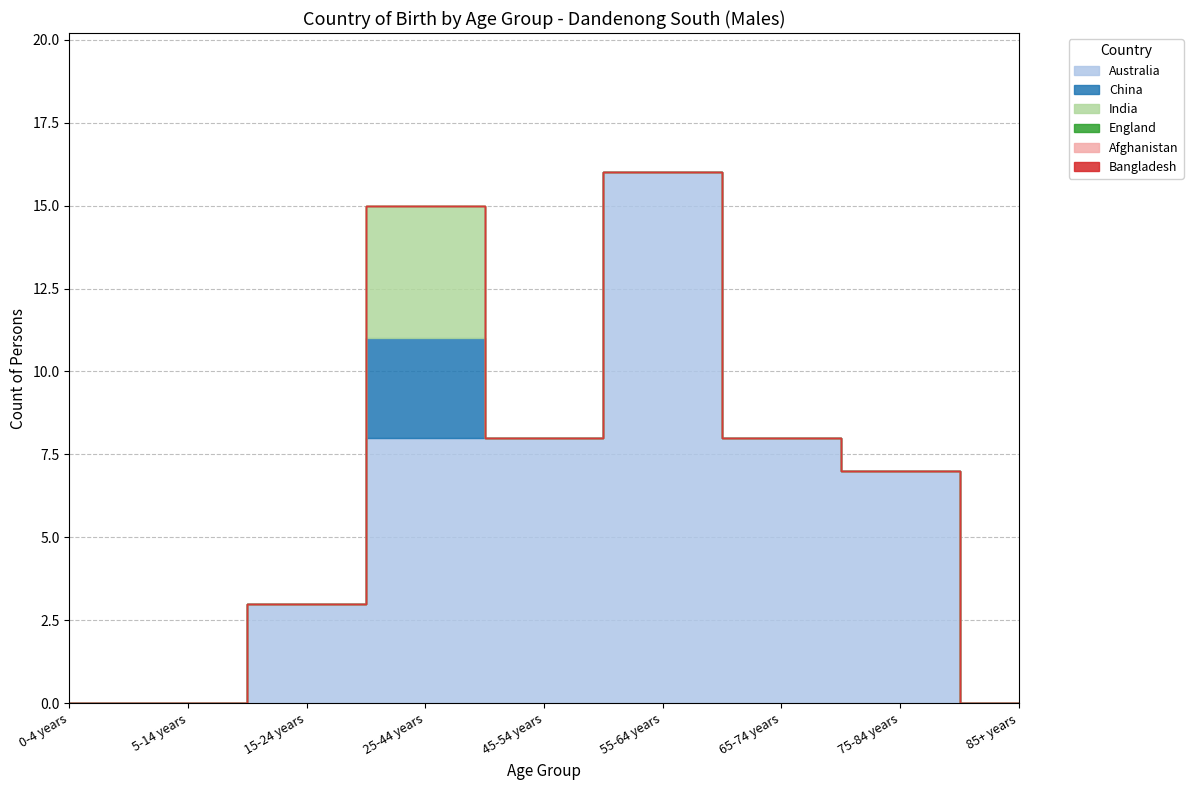

True or false: China and Afghanistan intersect in this chart.

False